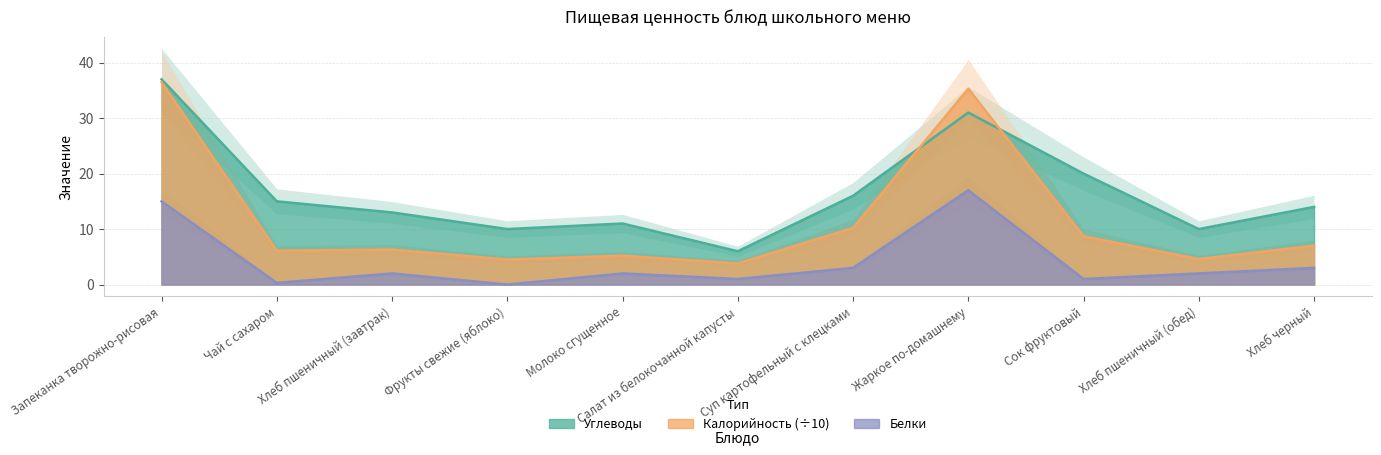

Reading left to right, list all the values displayed in this chart.

Углеводы: 37.0	15.0	13.0	10.0	11.0	6.0	16.0	31.0	20.0	10.0	14.0
Калорийность_scaled: 36.5	6.1	6.3	4.5	5.2	3.8	10.2	35.3	8.7	4.6	7.0
Белки: 15.0	0.3	2.0	0.0	2.0	1.0	3.0	17.0	1.0	2.0	3.0